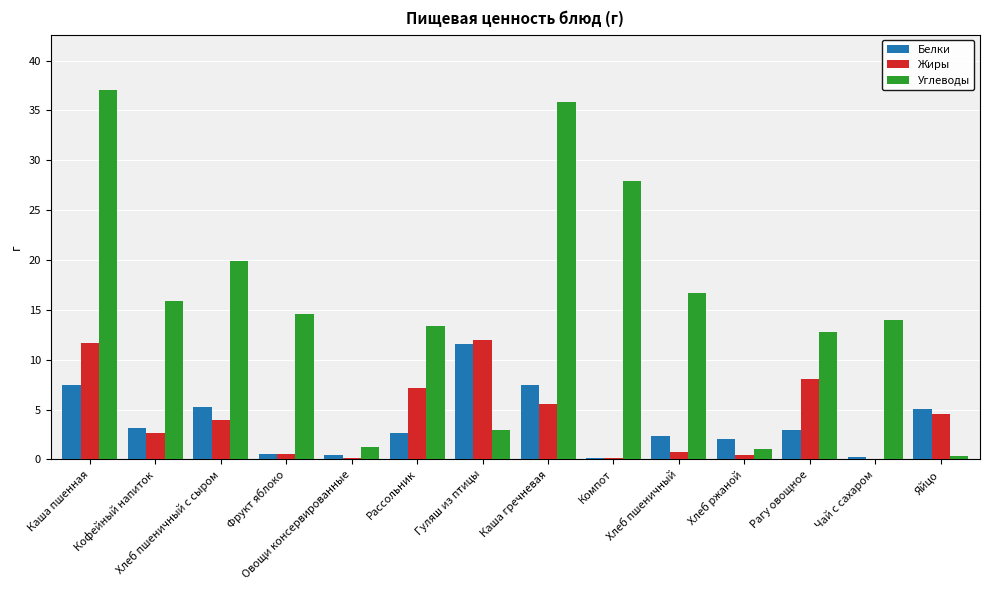

Which series has the largest range (max minus min)?

Углеводы